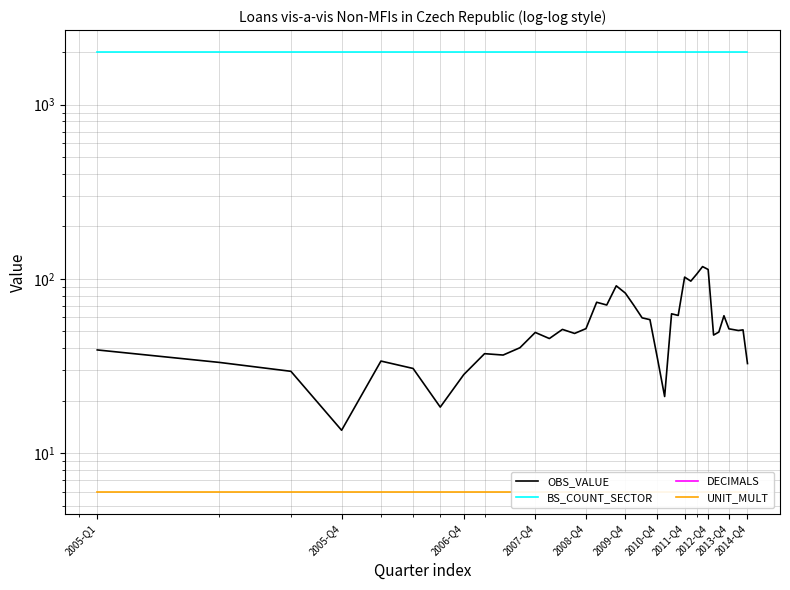

True or false: UNIT_MULT and DECIMALS cross at least once.

False